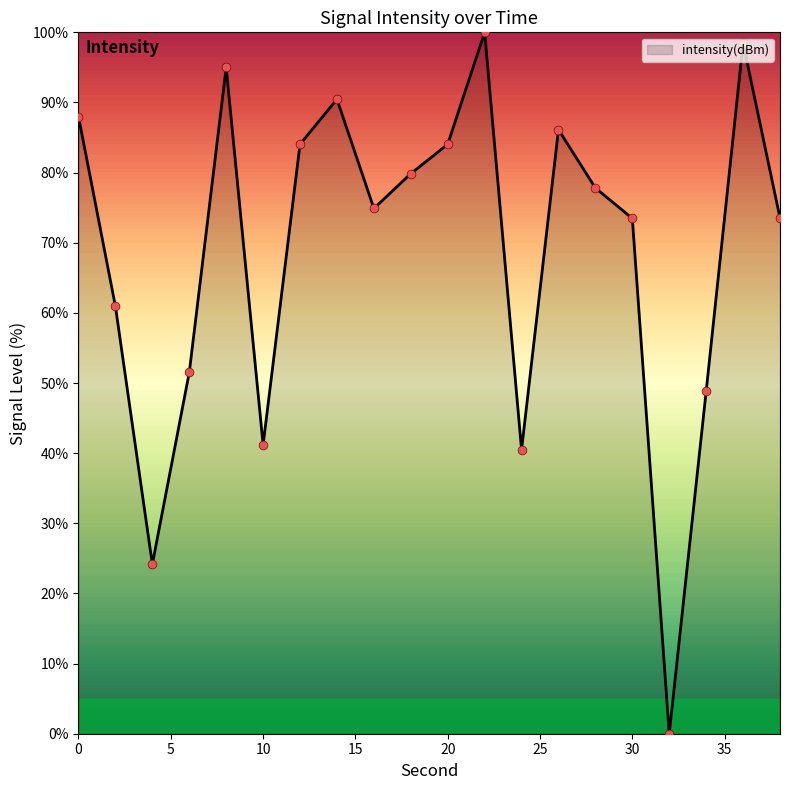

What is the difference between the maximum and minimum values?

100.0